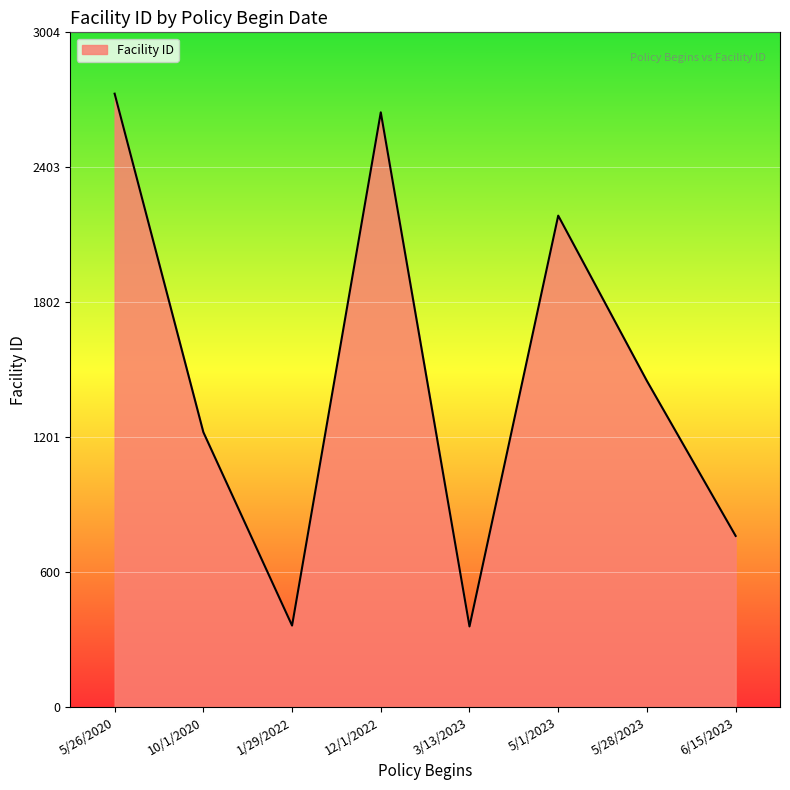

True or false: the data has more than 0 interior local peaks.

True